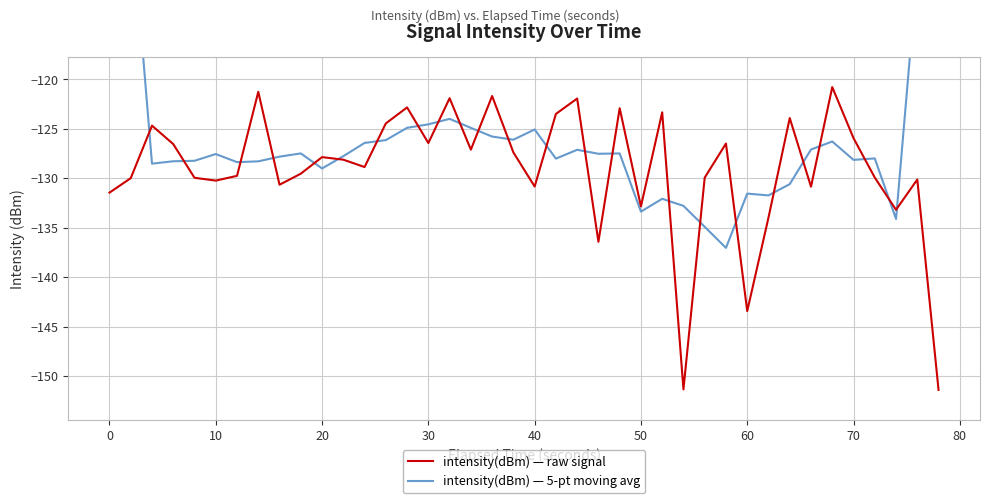

What is the lowest value of the intensity(dBm) — raw signal series?

-151.4